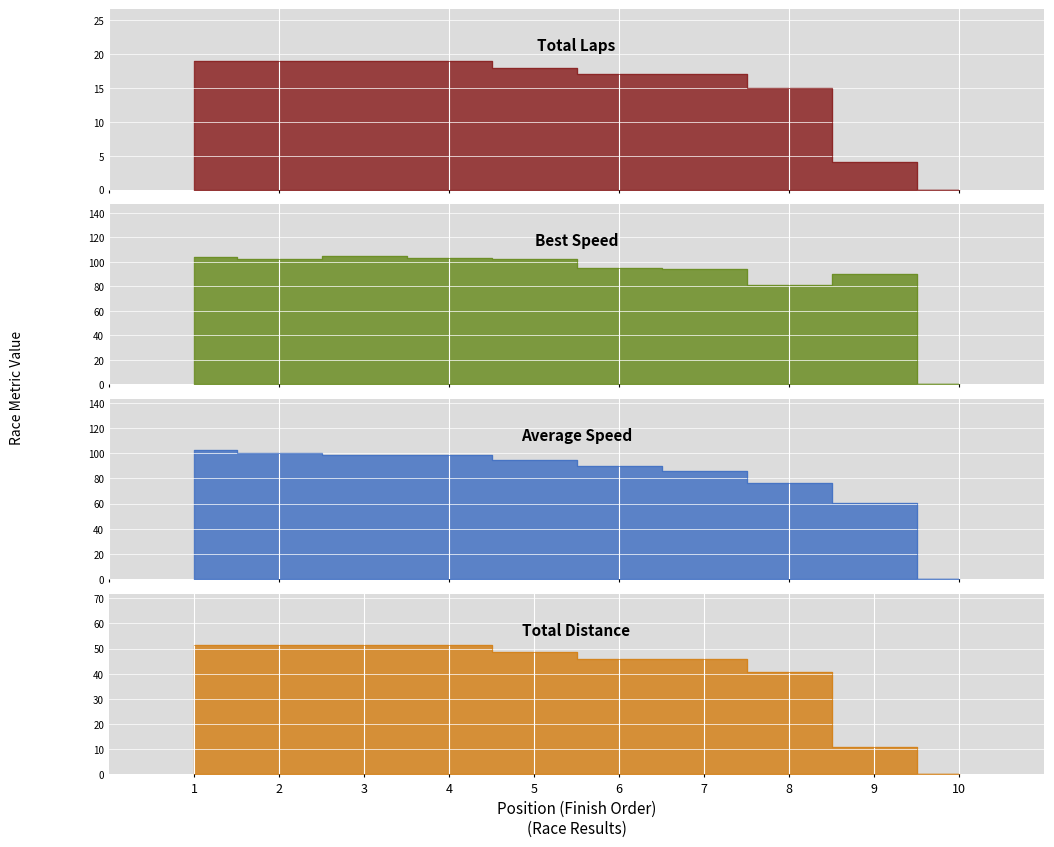

Is the value of Total Laps at 9 greater than the value of Total Distance at 7?

No